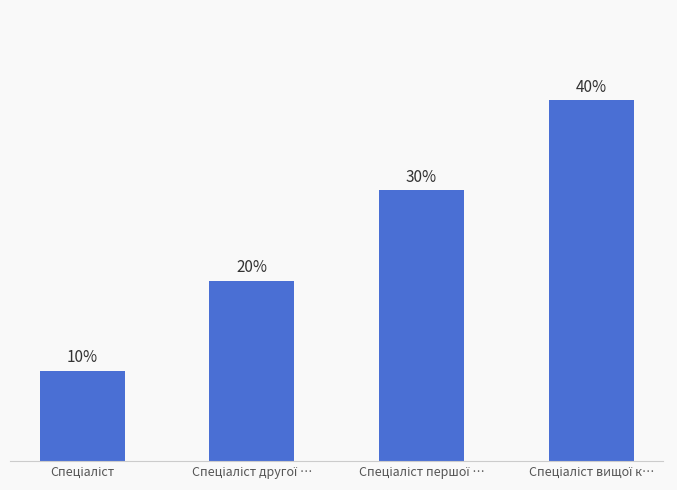

True or false: the data shows 4 at Спеціаліст вищої к….

True